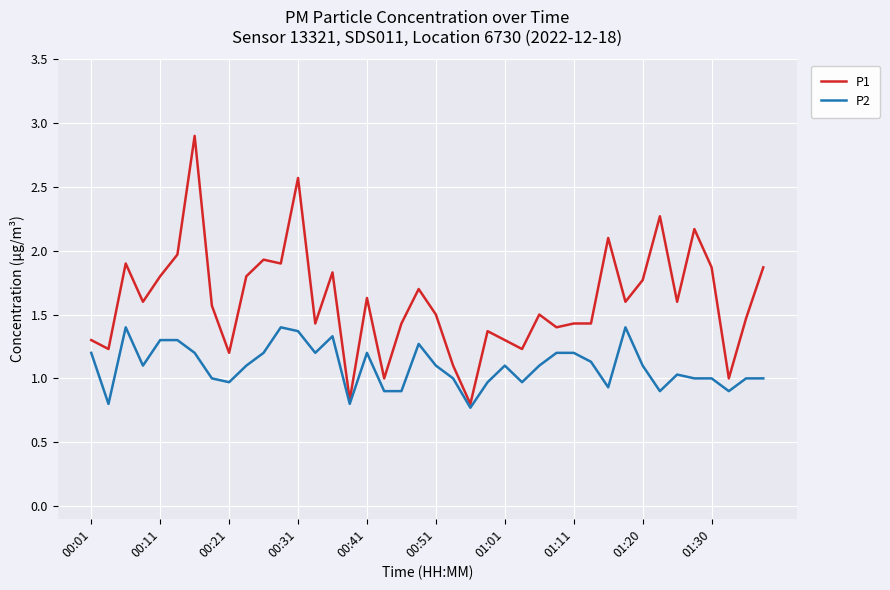

List the series in order of their peak value, lowest first.

P2, P1